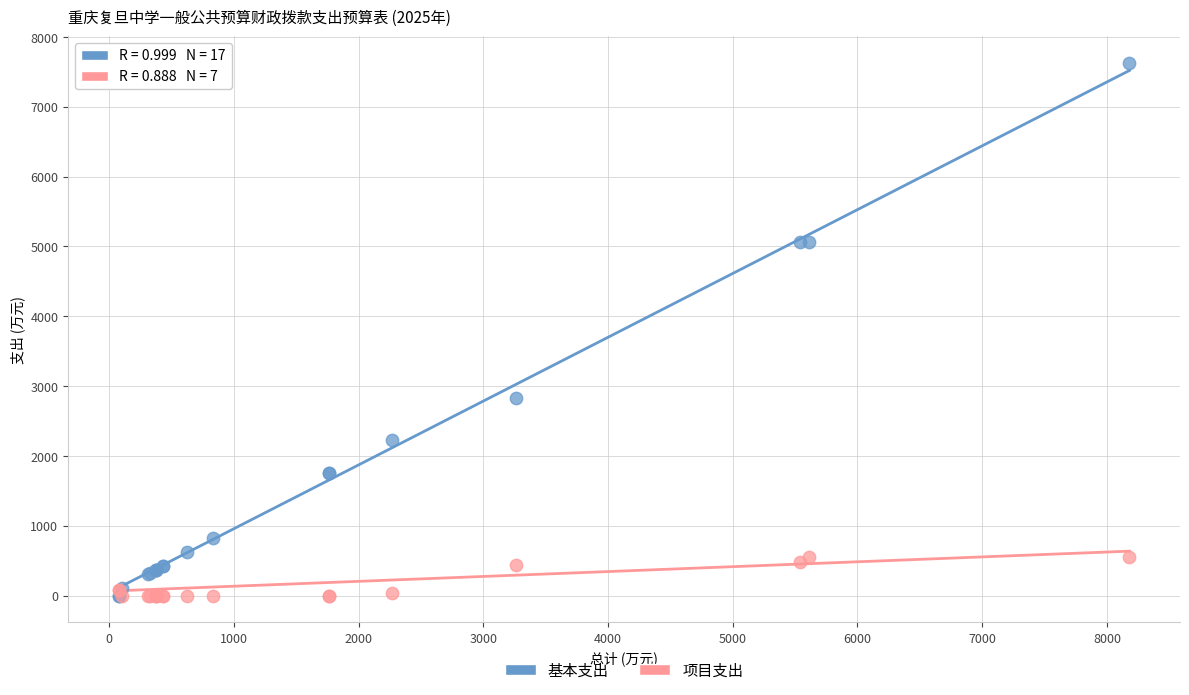

Across all series, what Y value is closest to 3814?

2827.1